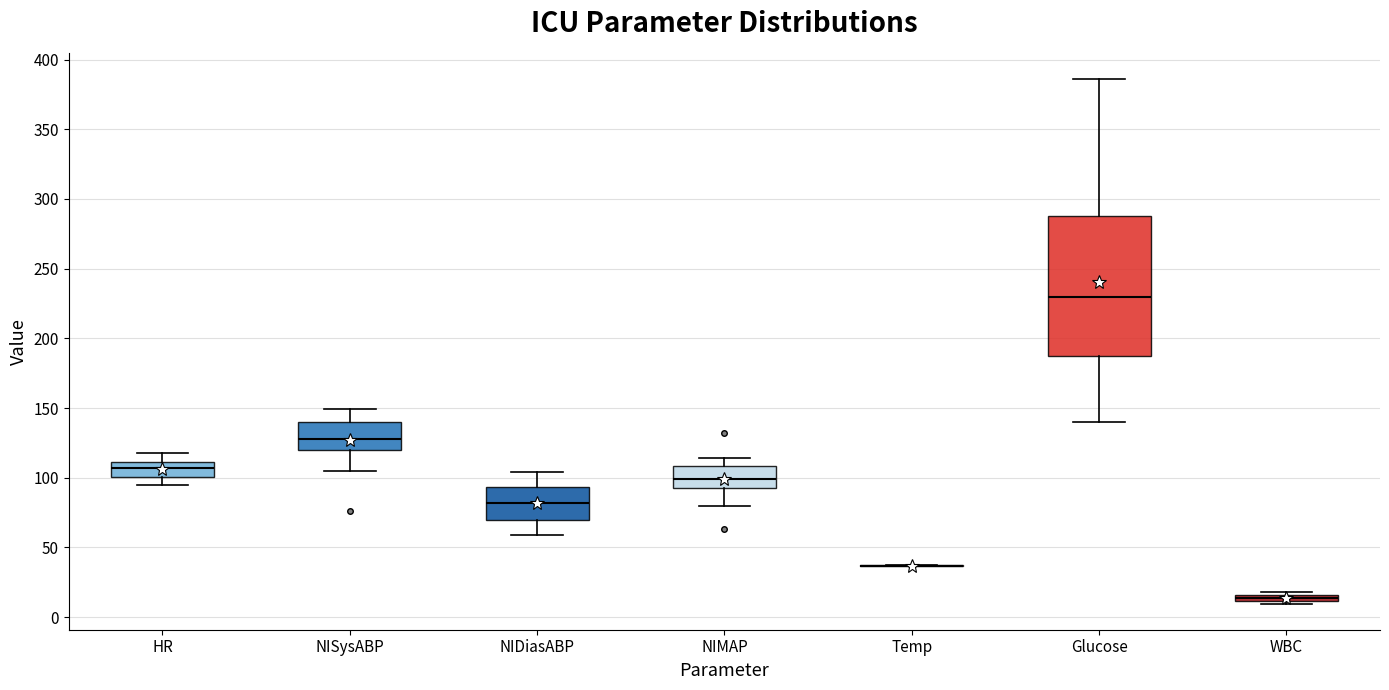

Comparing the boxes themselves (not the whiskers), which one is the tallest?

Glucose